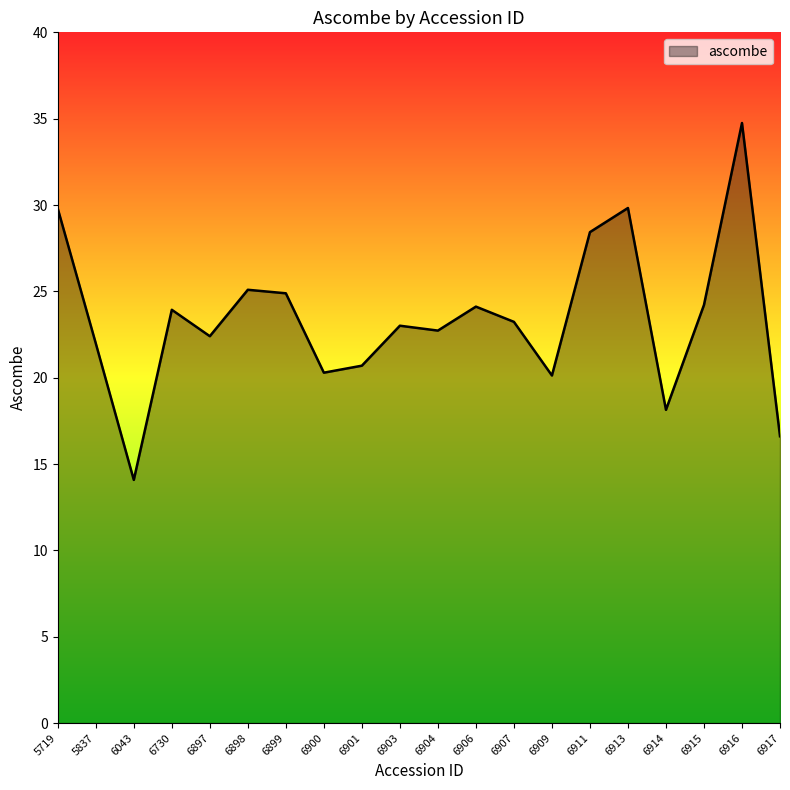

What is the maximum value shown in the chart?

34.7